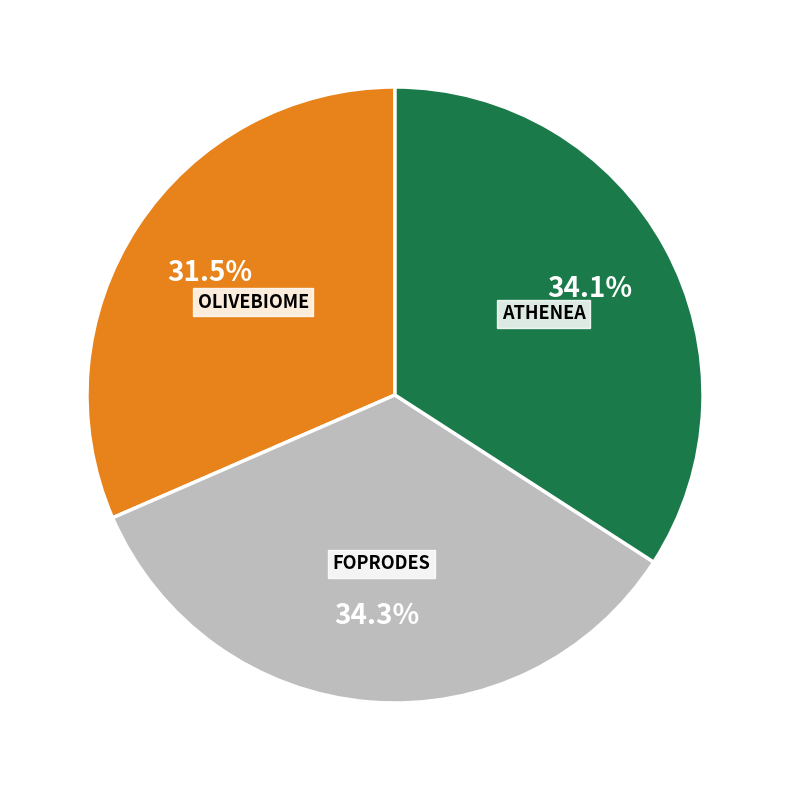

Does any single category account for the majority?

No